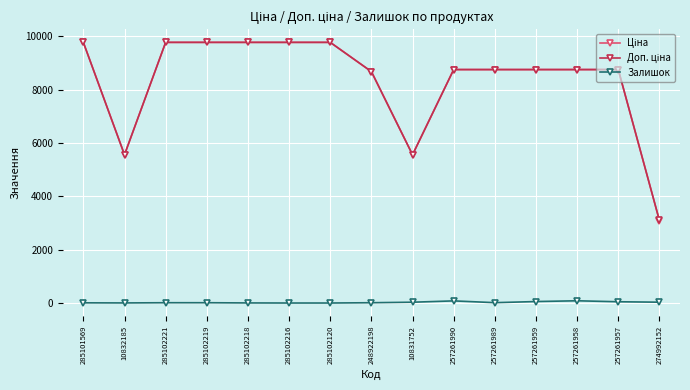

What is the maximum value shown in the chart?

9775.5